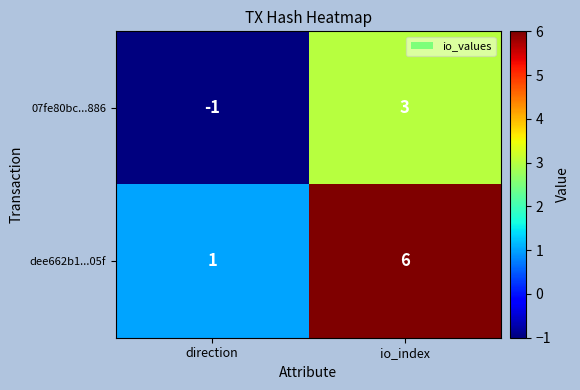

At which category does the chart reach its peak across all series?

io_index